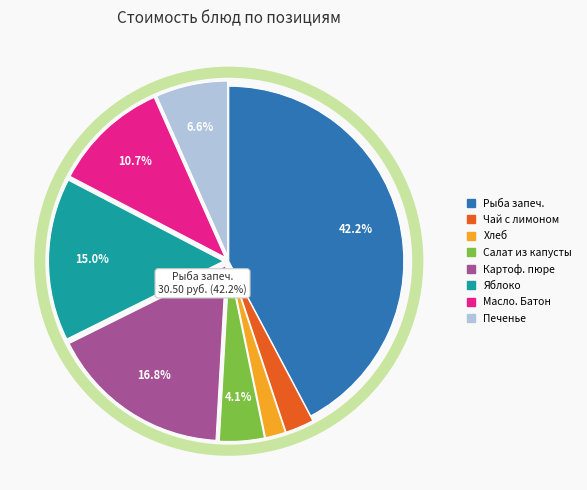

What is the change in value from Салат из капусты белокачанной to Картофельное пюре?

+9.1